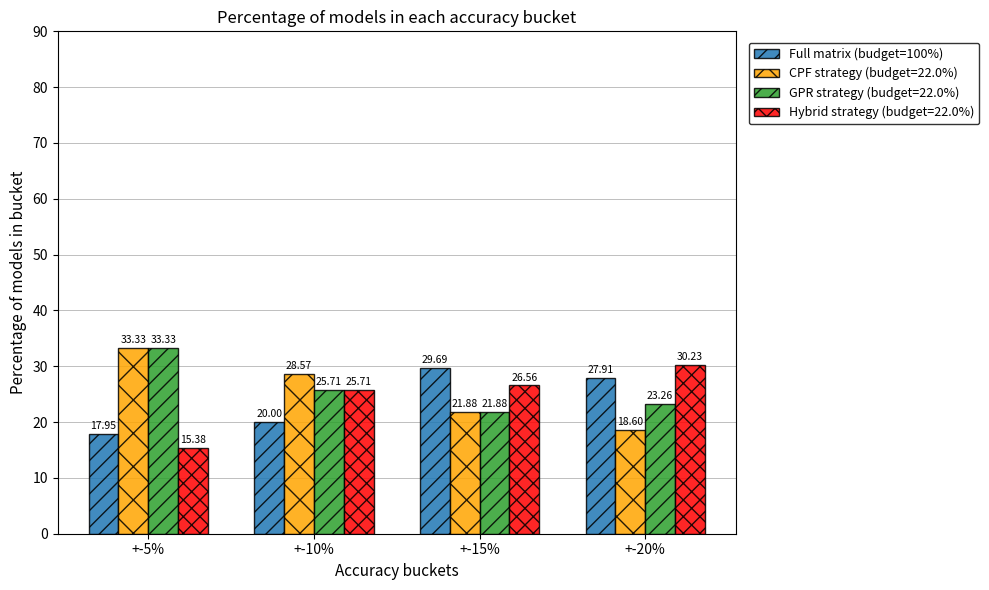

How many bars are there in total?

16